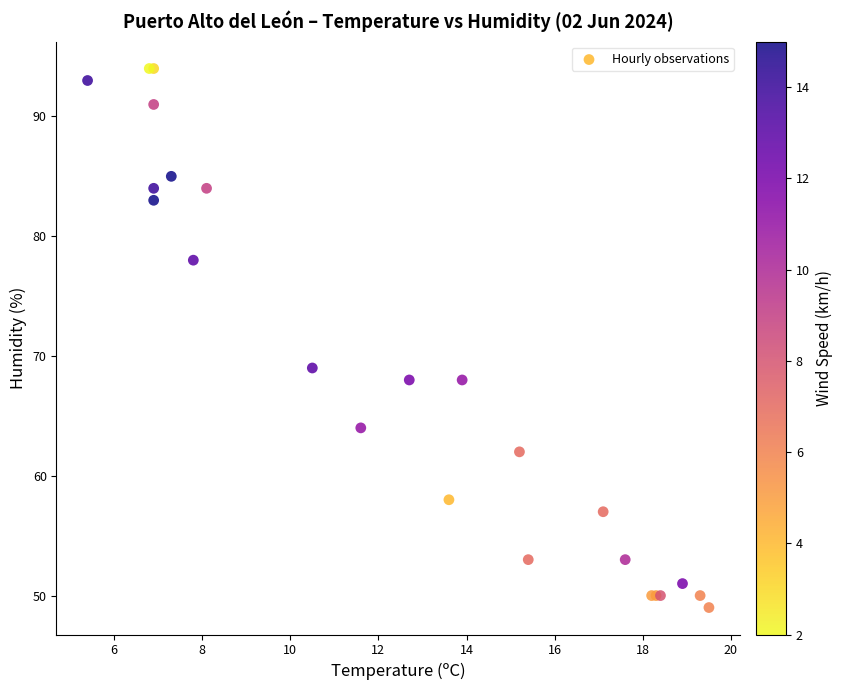

What Y value in the scatter plot is closest to 71?

69